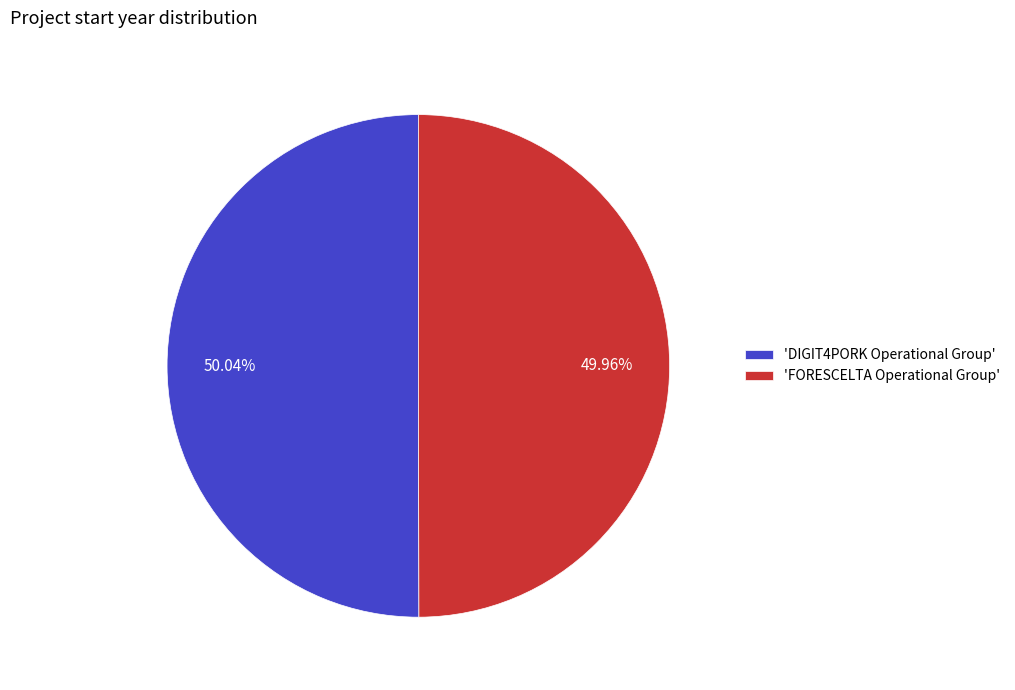

How many slices are in this pie chart?

2